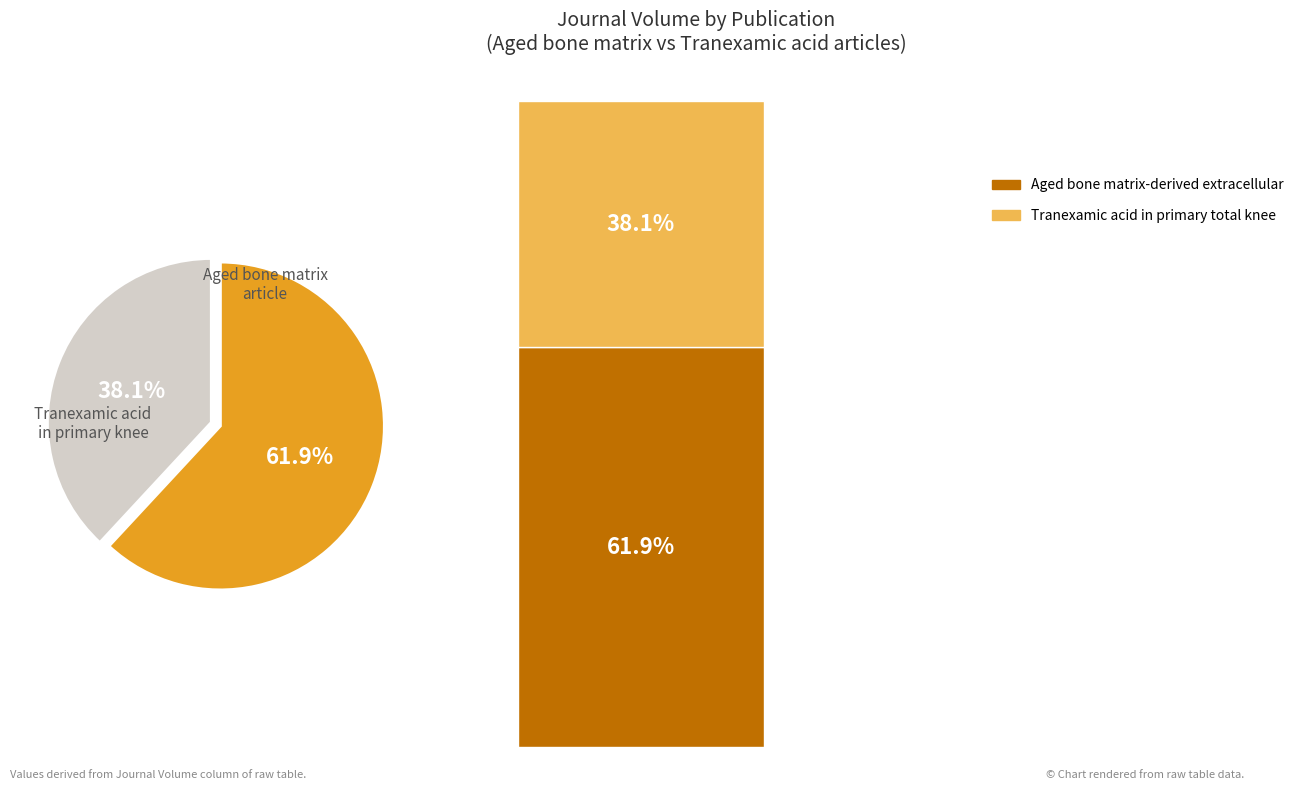

How many segments does this pie chart have?

2